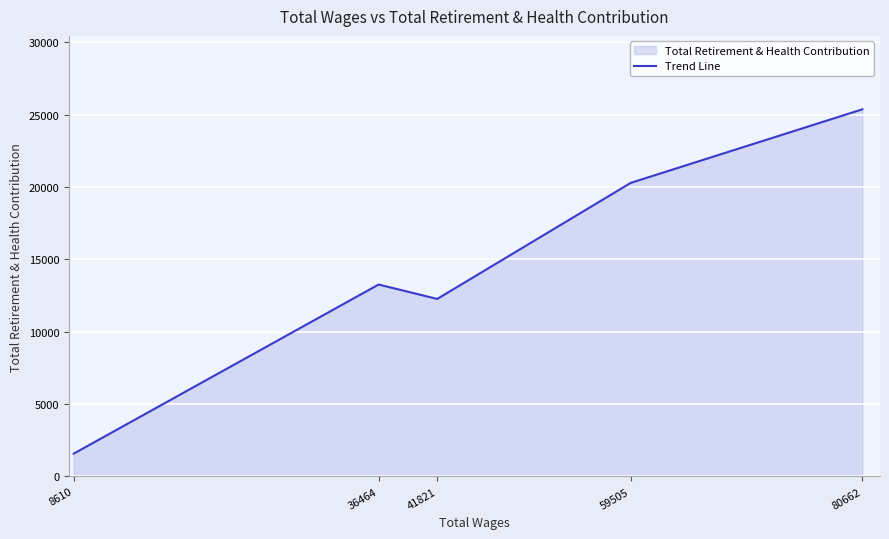

Between 36464 and 59505, which is larger?

59505